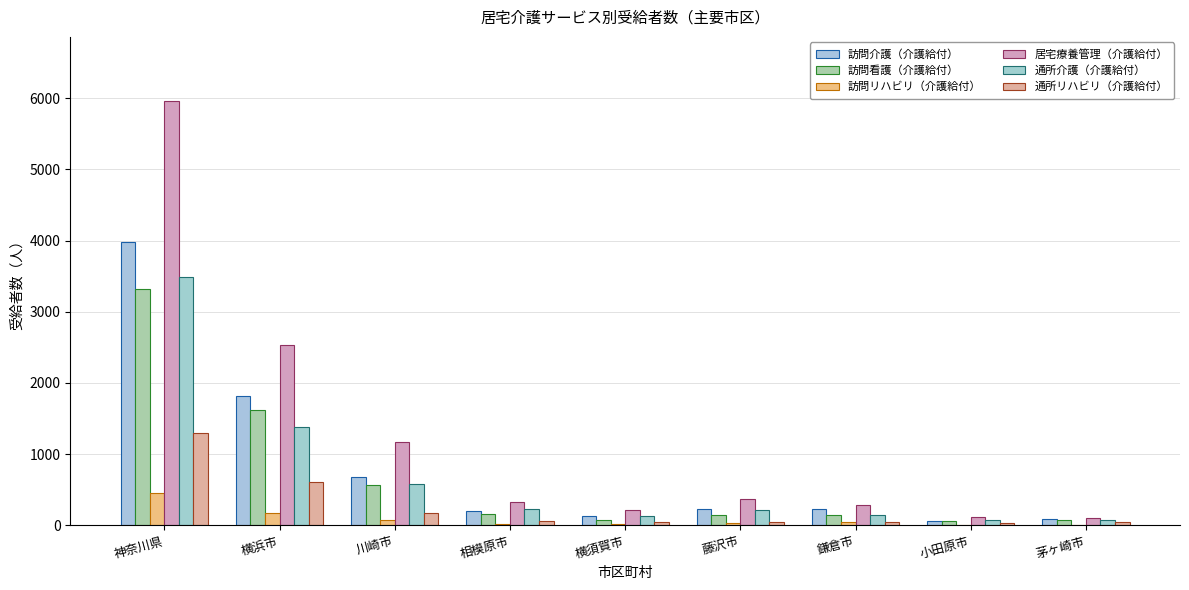

Which series has the largest total across all categories?

居宅療養管理（介護給付）